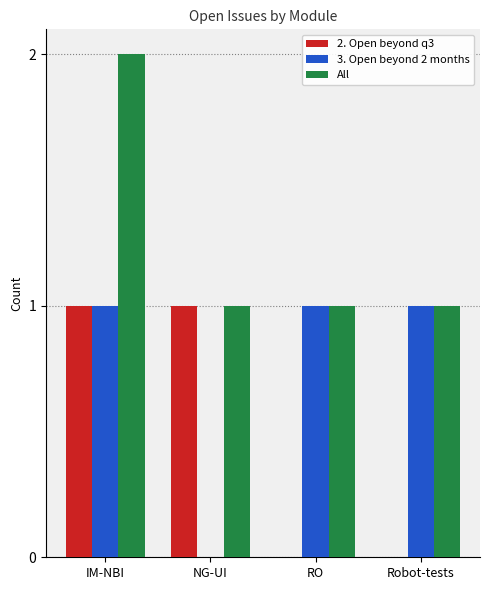

Which label corresponds to the largest value in the chart?

IM-NBI